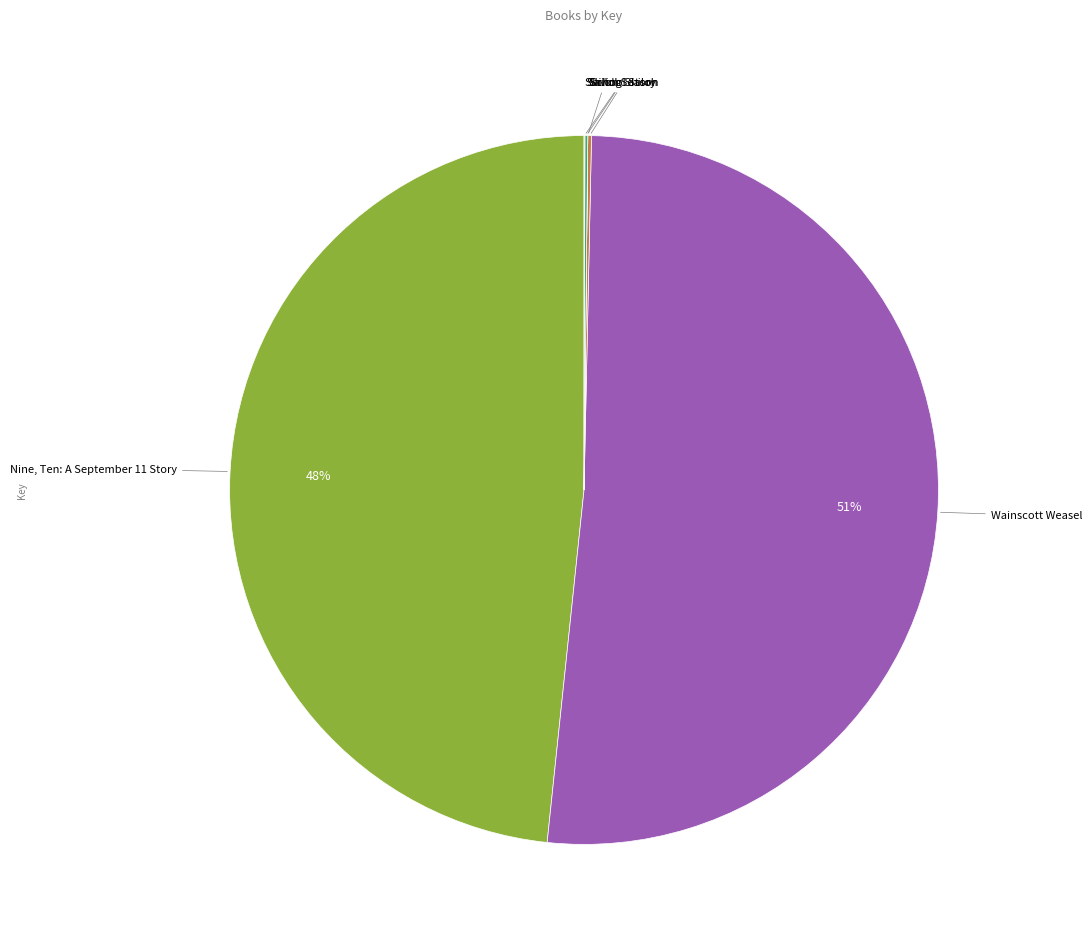

To the nearest percent, what is the average slice percentage?

17%